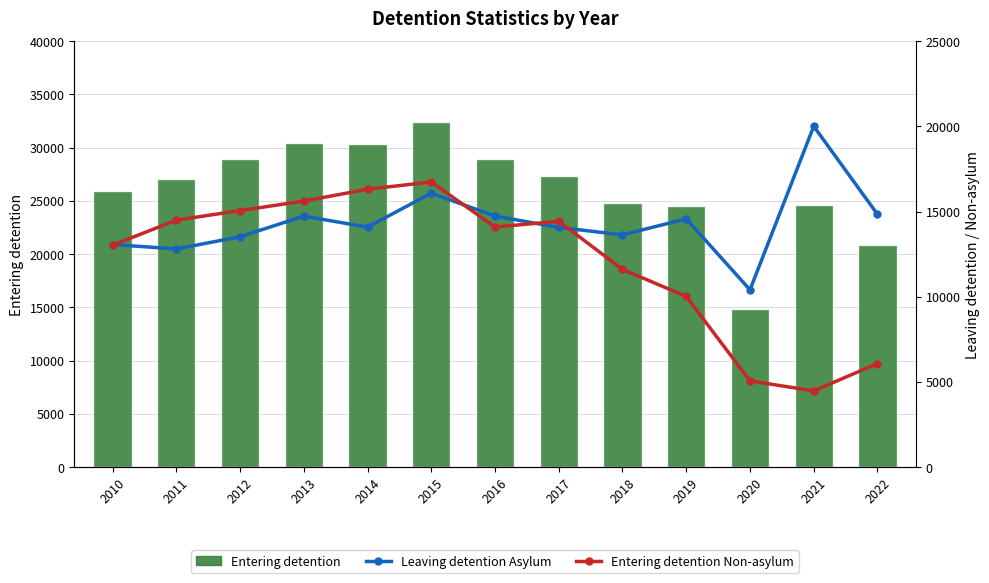

Which has a higher value, 2022 or 2017?

2017